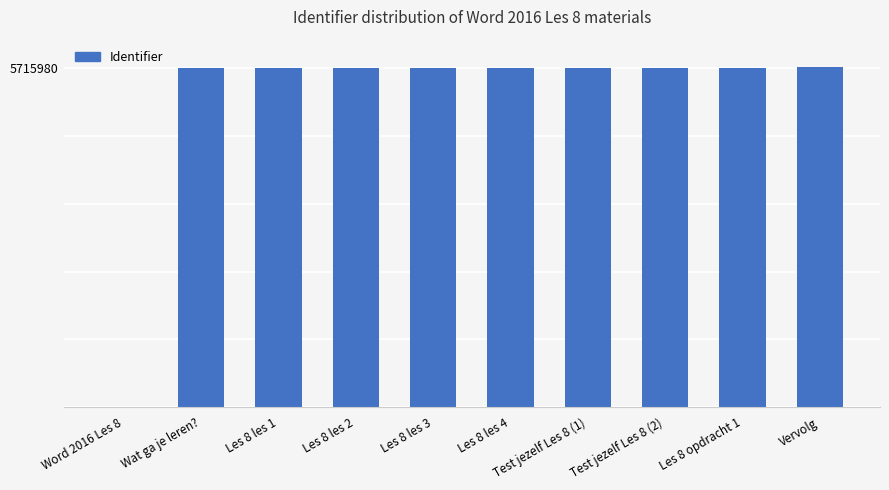

What is the sum of the values at Word 2016 Les 8 and Test jezelf Les 8 (2)?

5715995